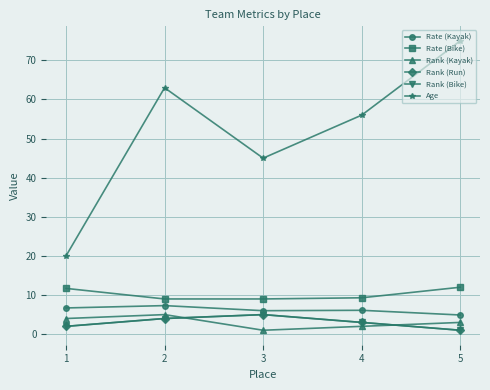

True or false: Rank (Bike) has more than 2 interior local peaks.

False